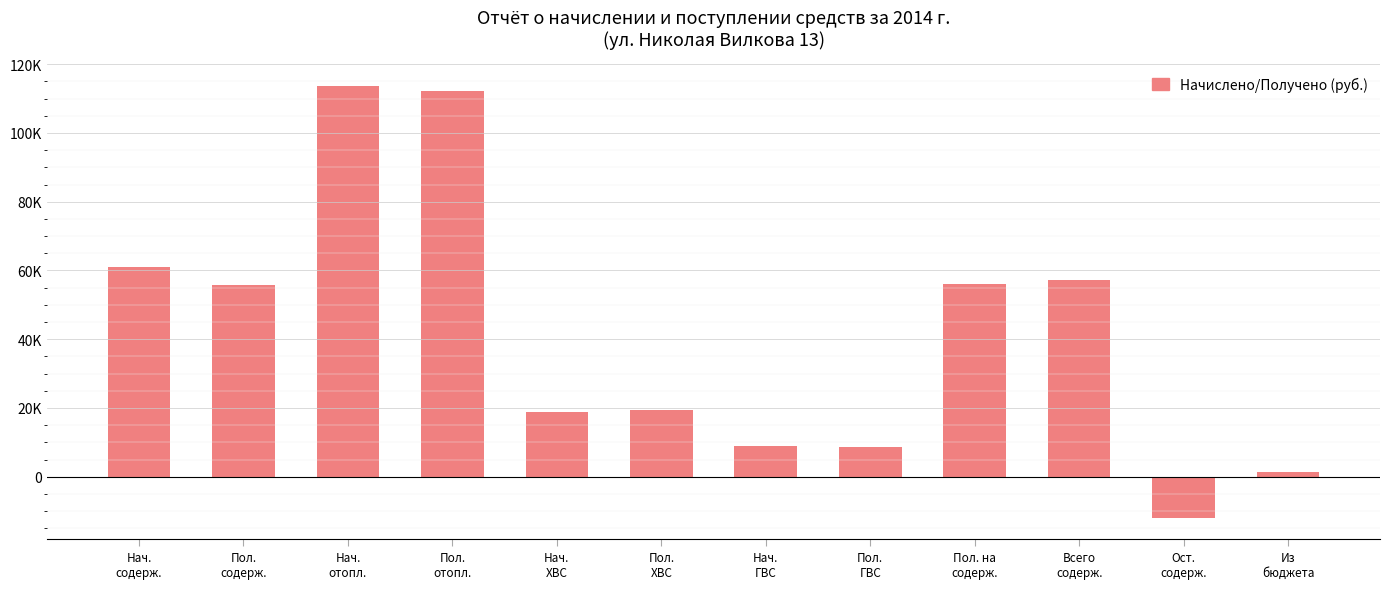

What is the difference between the maximum and minimum values?

125654.0